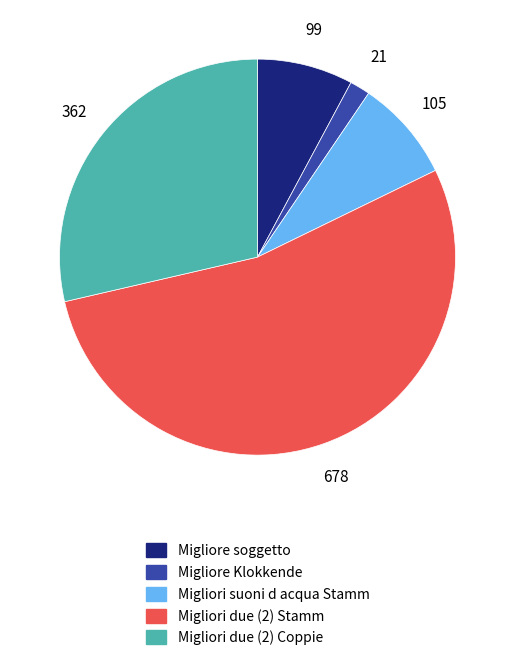

What is the ratio of the value at Migliore Klokkende to the value at Migliori due (2) Coppie?

0.1